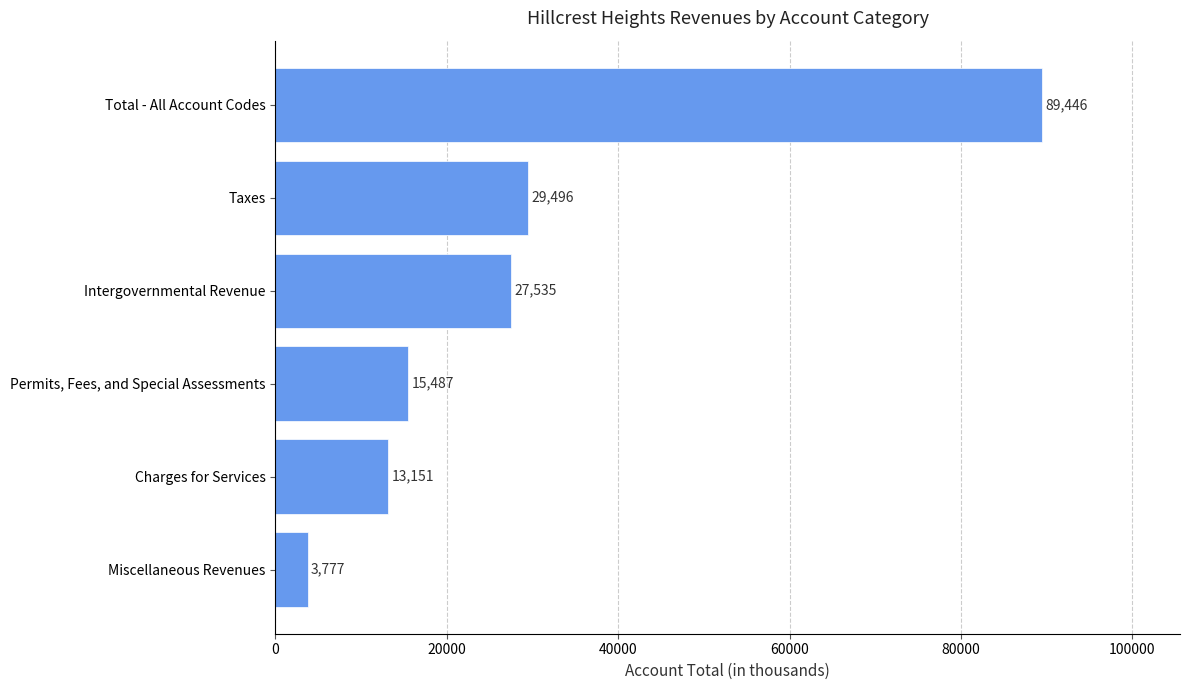

List the labels in order of value, smallest first.

Miscellaneous Revenues, Charges for Services, Permits, Fees, and Special Assessments, Intergovernmental Revenue, Taxes, Total - All Account Codes